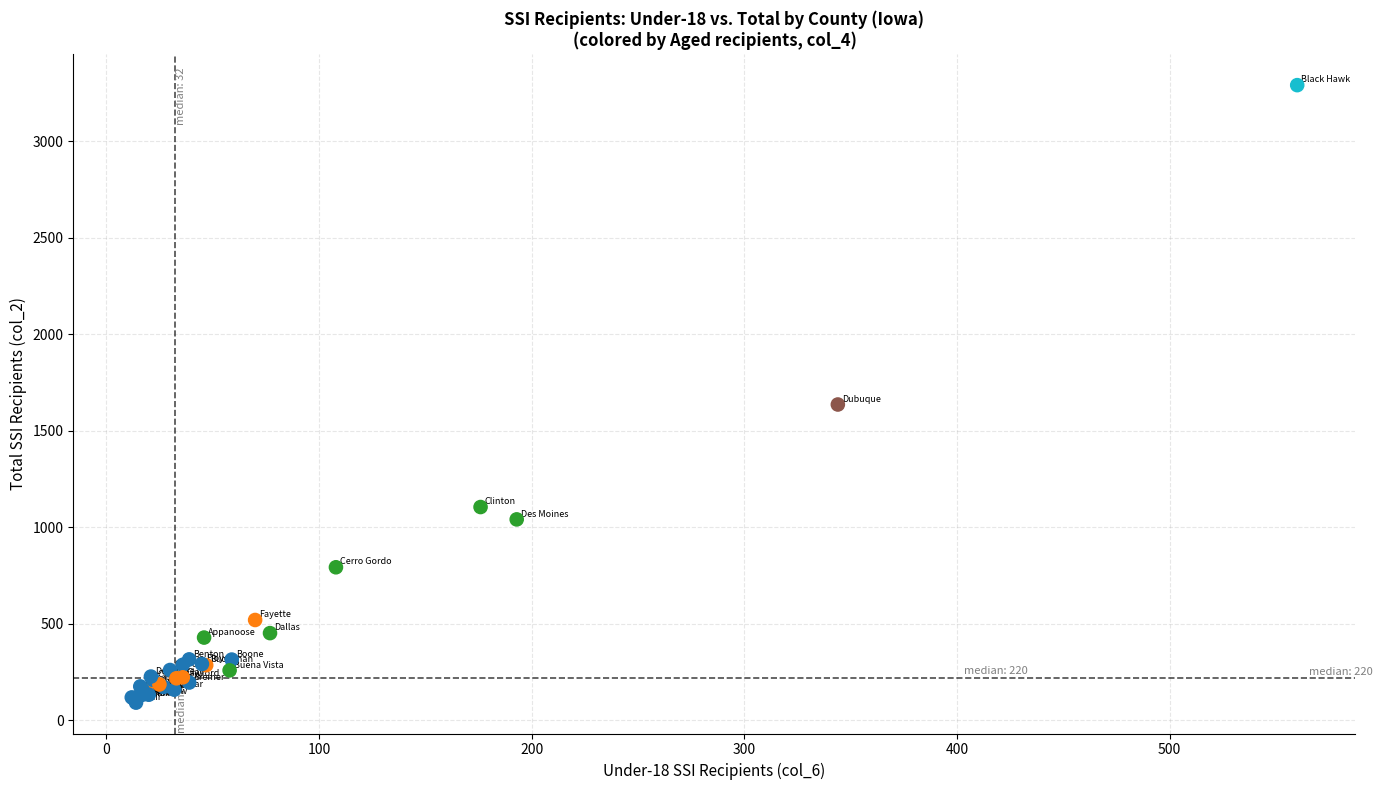

What Y value in the scatter plot is closest to 1691?

1636